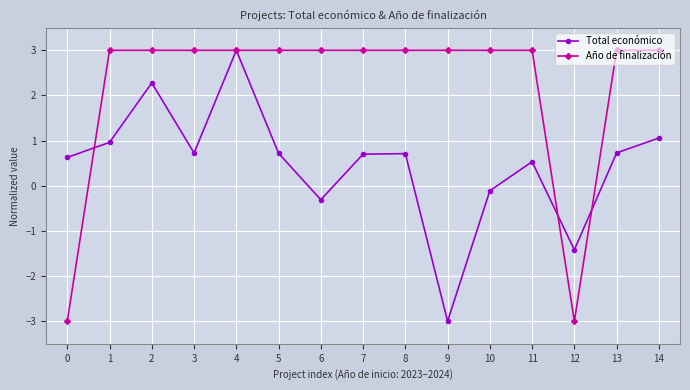

Rank the series by their average value, from highest to lowest.

Año de finalización, Total económico